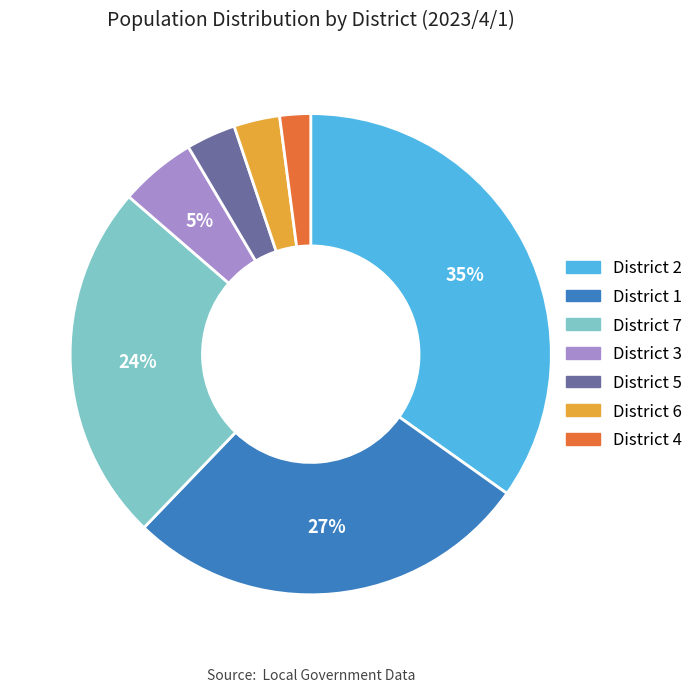

Does any single category account for the majority?

No